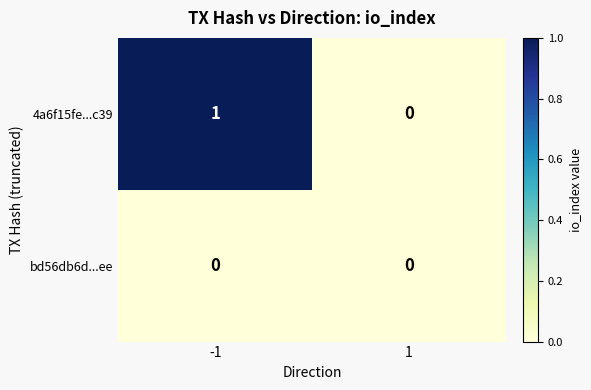

The 4a6f15fe...c39 series shows 2 at -1. True or false?

False